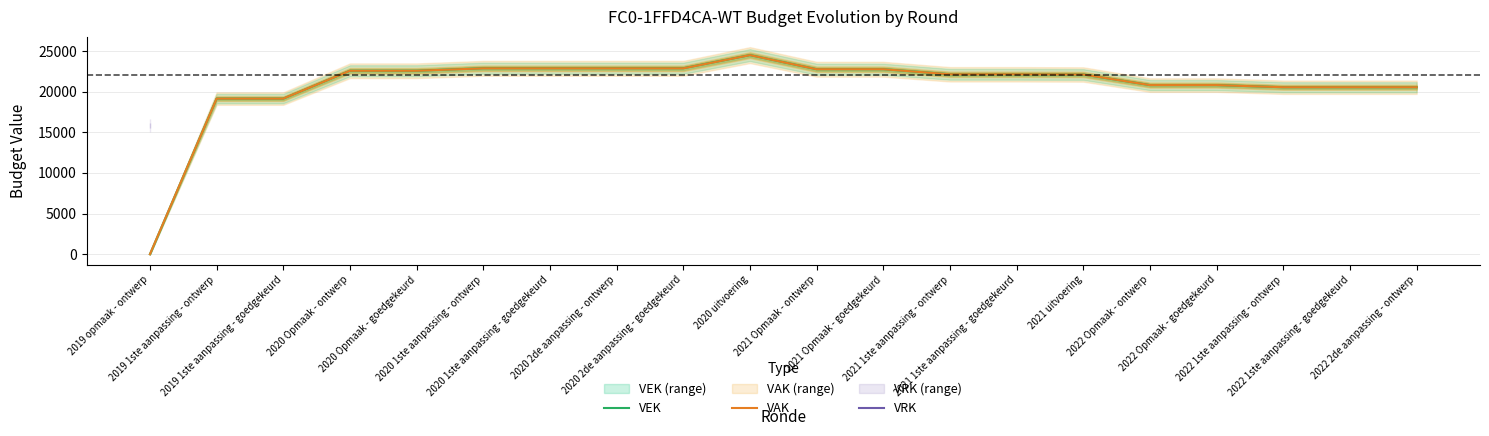

What are all the series names shown in the legend?

VEK, VAK, VRK